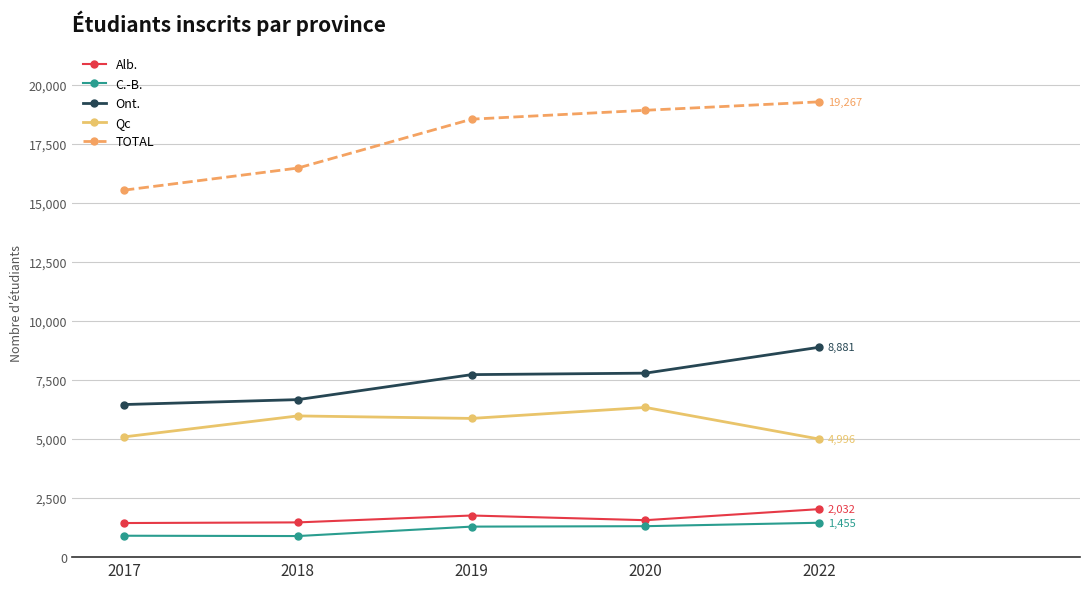

True or false: C.-B. has more than 2 points higher than both neighbors.

False